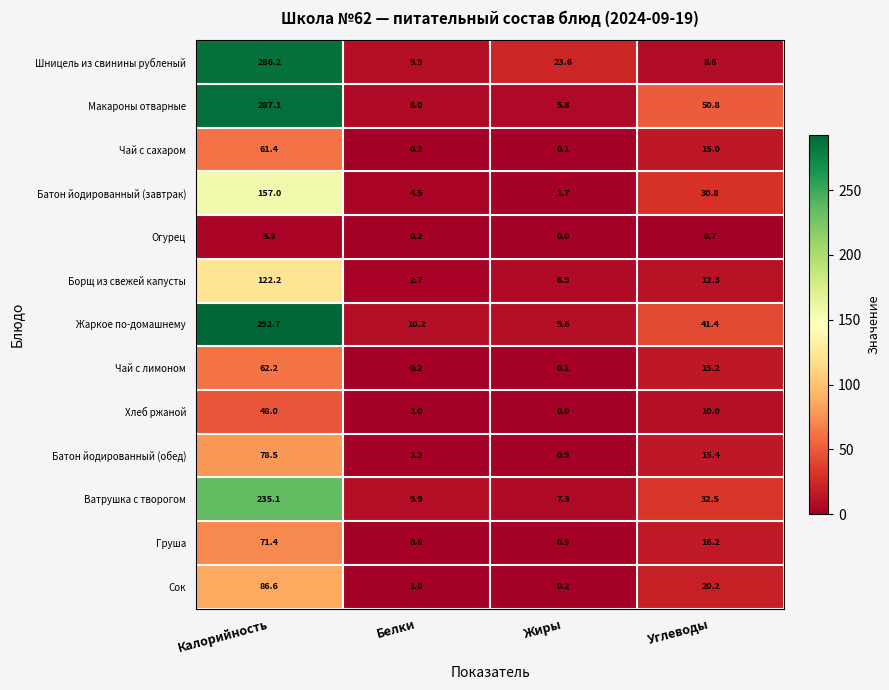

At which category does the chart reach its minimum across all series?

Жиры